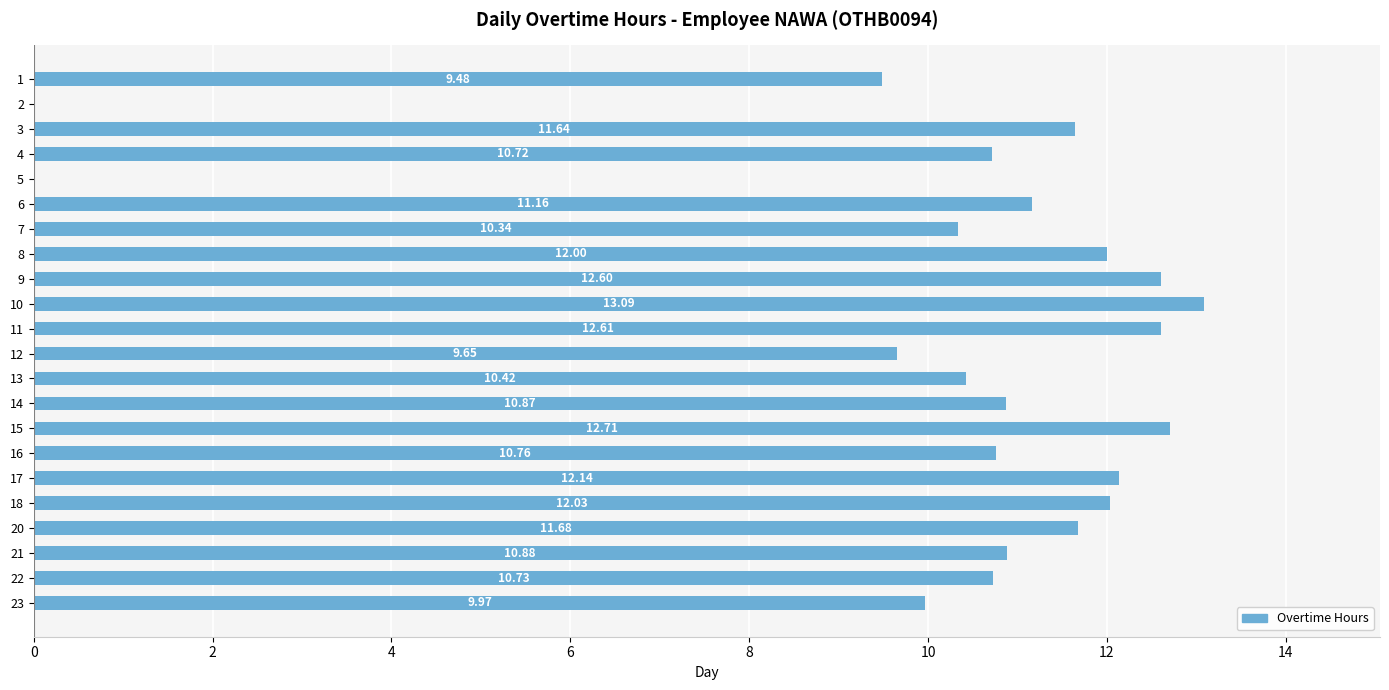

What is the sum of all values?

225.5